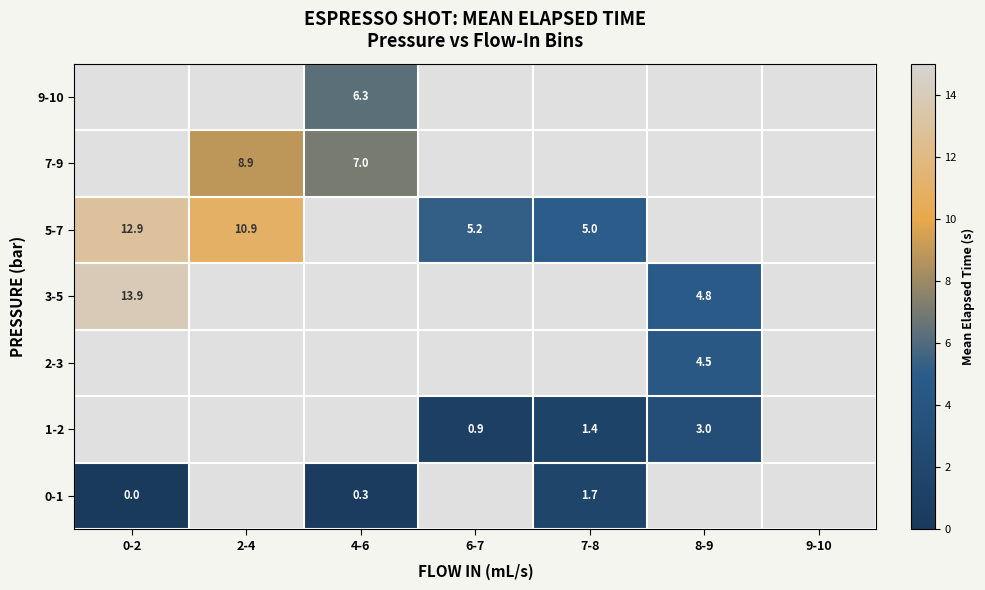

Which category has the lowest value across all series?

0-2